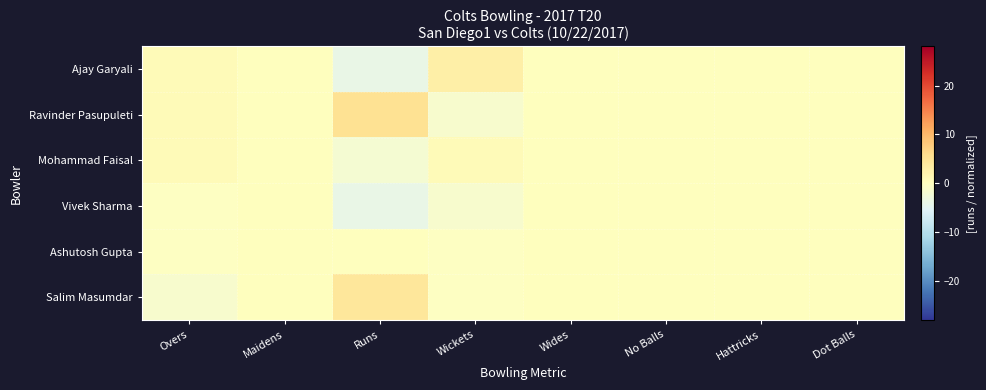

Which series changed the most between Maidens and Hattricks?

Ajay Garyali